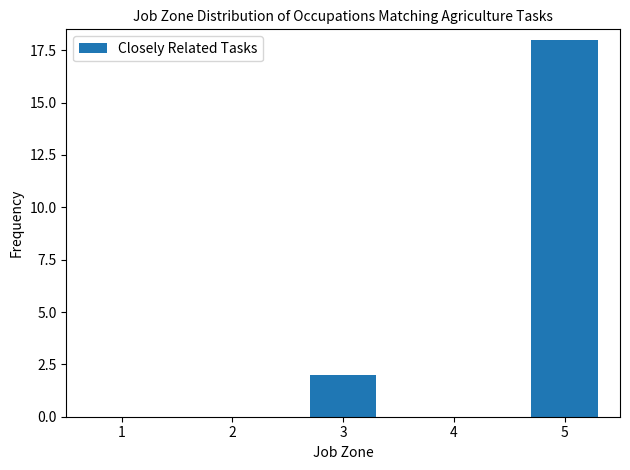

Which has a higher value, 5 or 3?

5